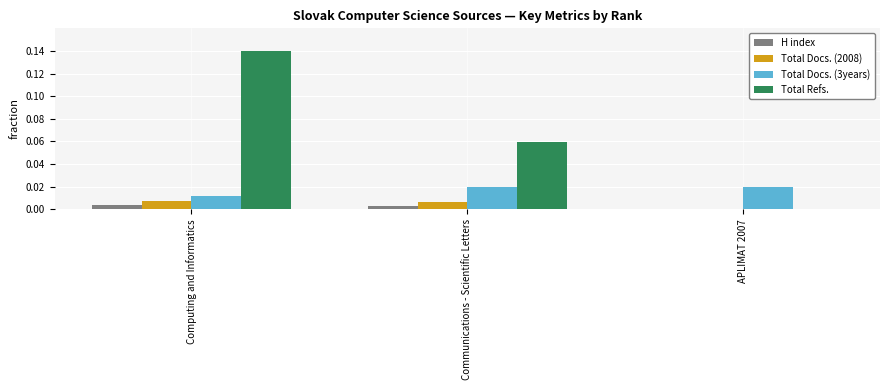

Count the H index values in the range 0 to 1.

3